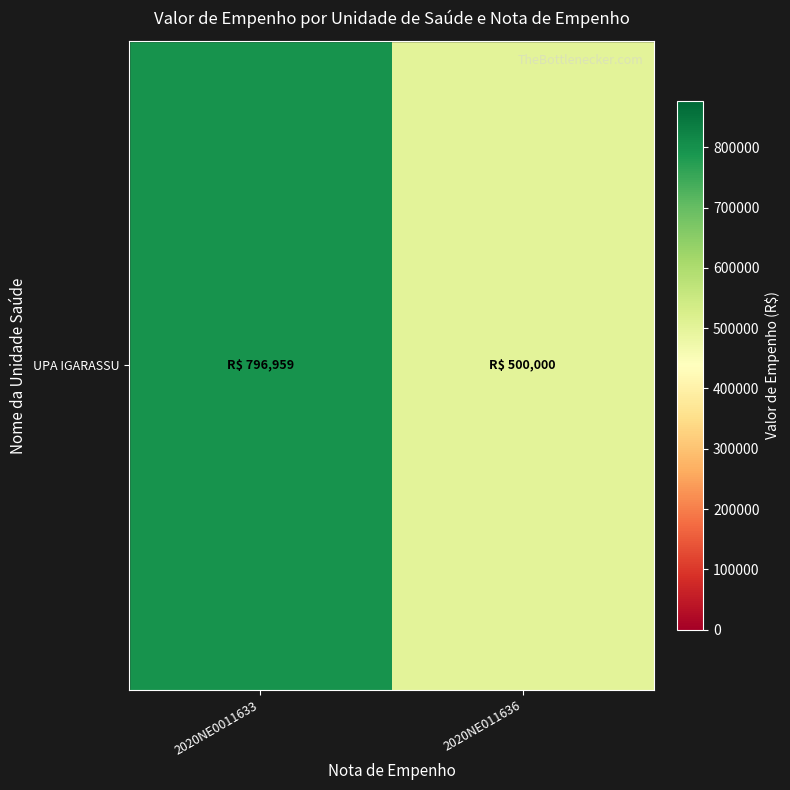

Reading left to right, transcribe all the data shown in this chart.

2020NE0011633=796959.3	2020NE011636=500000.0